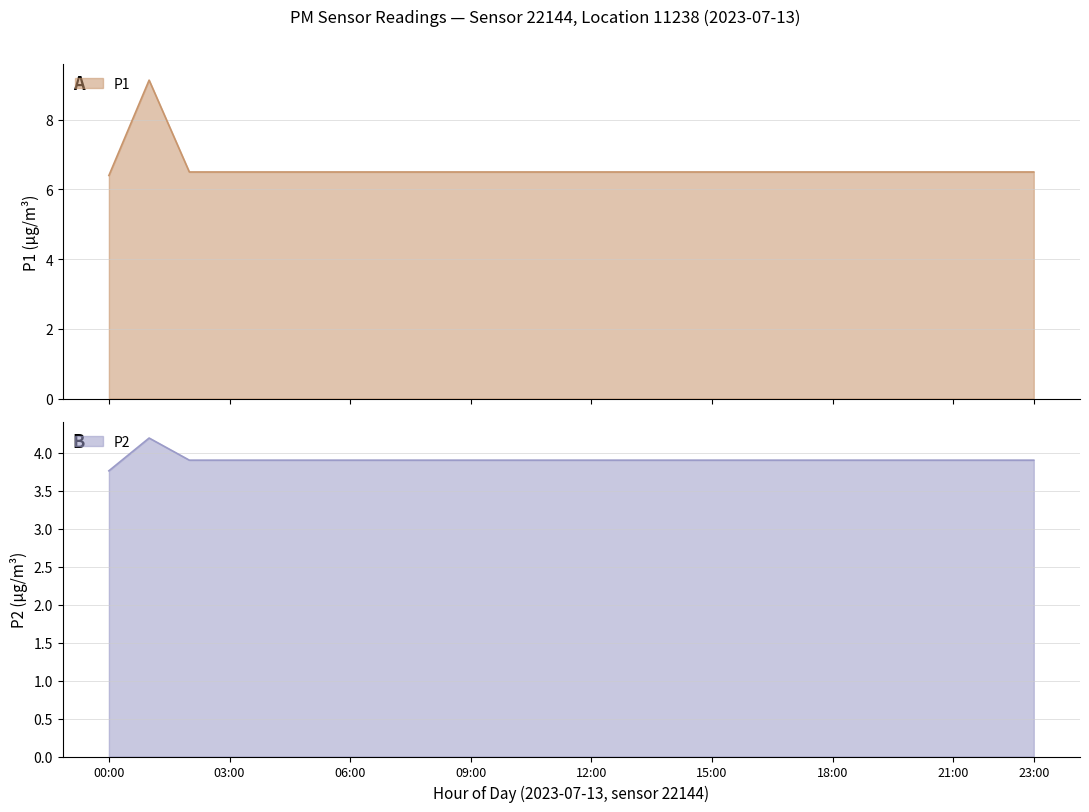

True or false: P2 and P1 intersect in this chart.

False